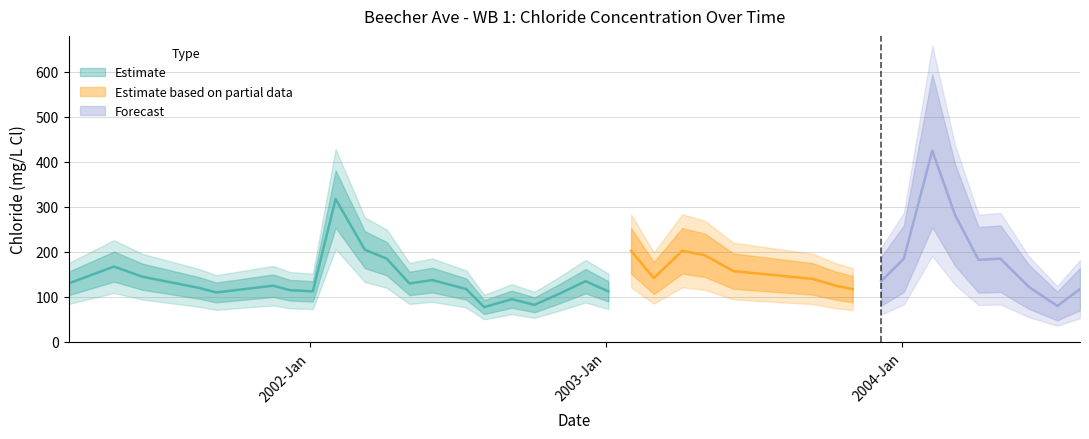

Between 2004-04-04 and 2003-11-01, which is larger?

2004-04-04